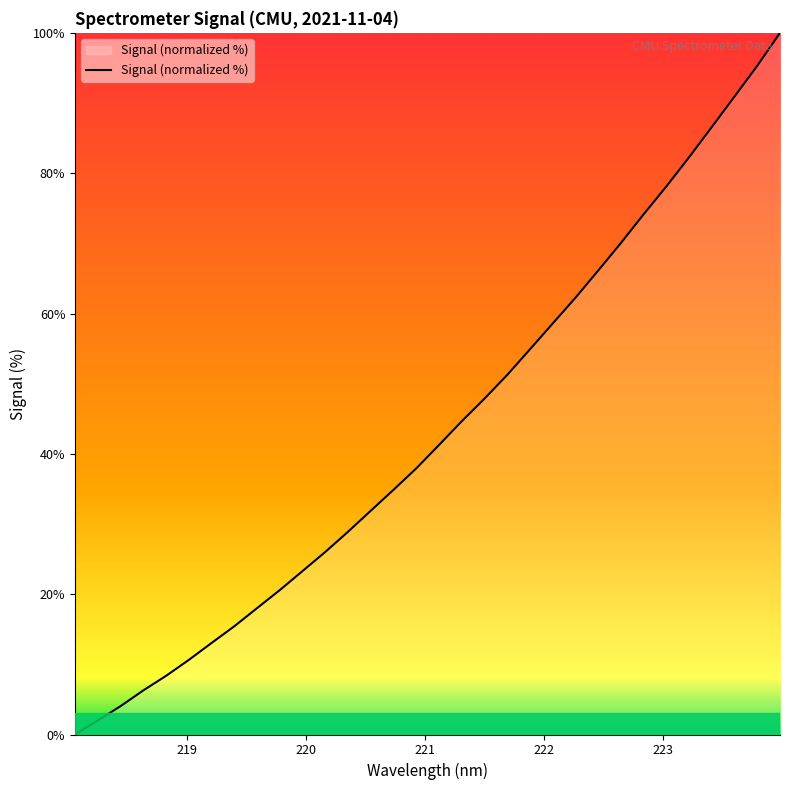

What is the difference between the maximum and minimum values?

100.0